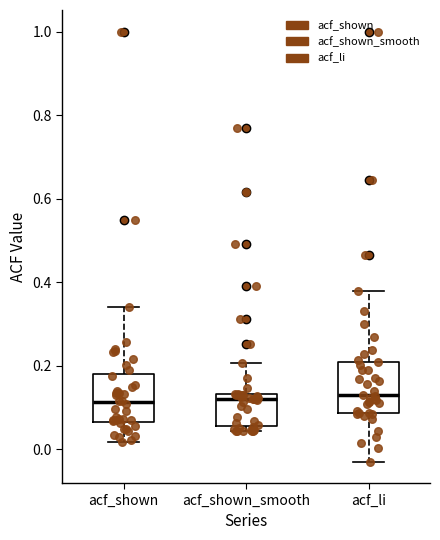

Reading left to right, transcribe this box plot: for each box, give where its median line is, the range the box spans, and where its two whiskers end, as read against the y-axis. The values are not printed on the chart, so give them approximately, as read against the axis.

acf_shown: median 0.12, box 0.06 to 0.18, whiskers 0.02 to 0.34
acf_shown_smooth: median 0.12, box 0.06 to 0.14, whiskers 0.04 to 0.20
acf_li: median 0.12, box 0.08 to 0.22, whiskers -0.02 to 0.38